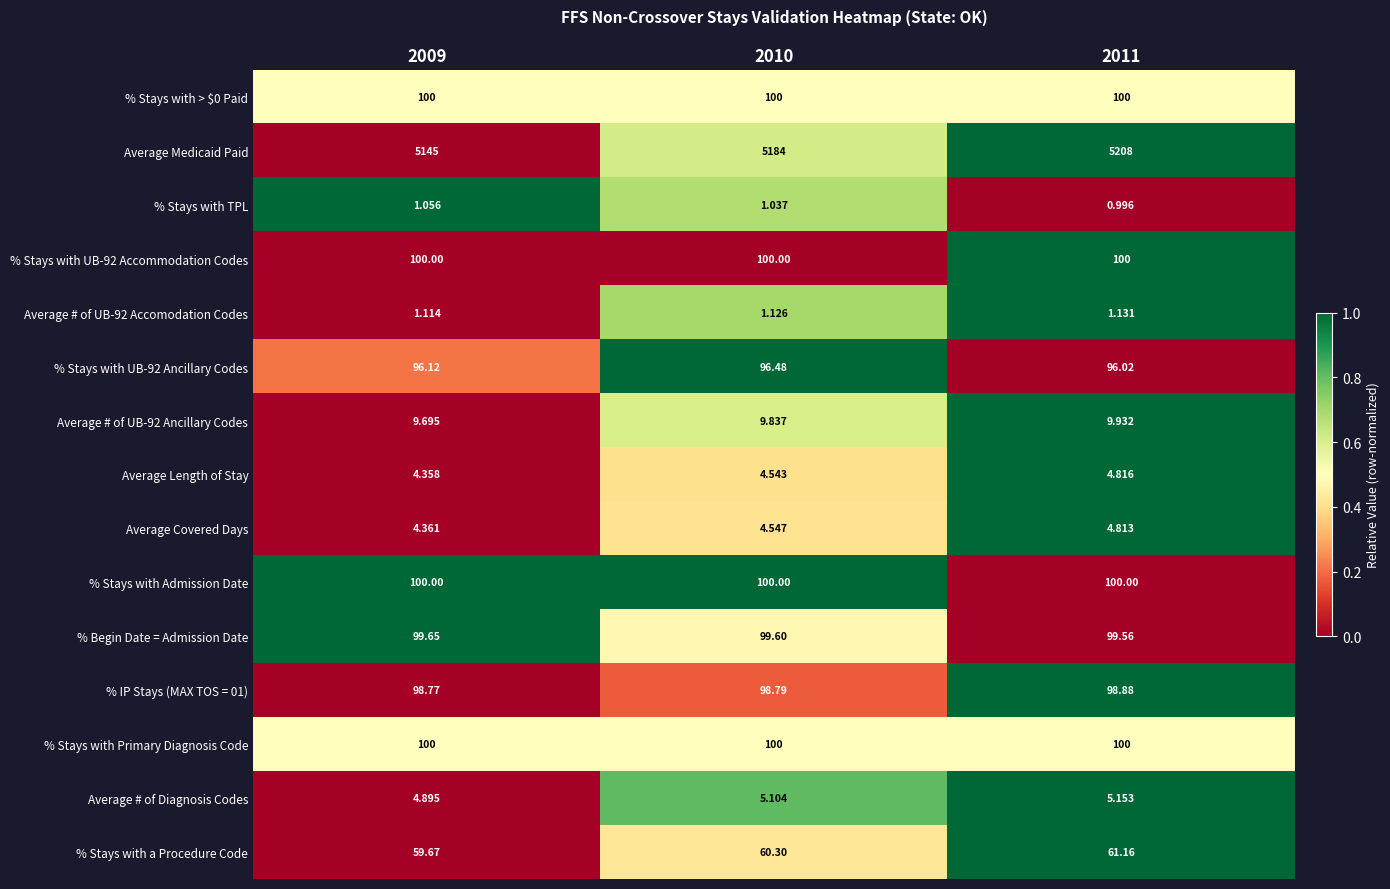

Between 2009 and 2011, which series saw the biggest shift?

Average Medicaid Paid